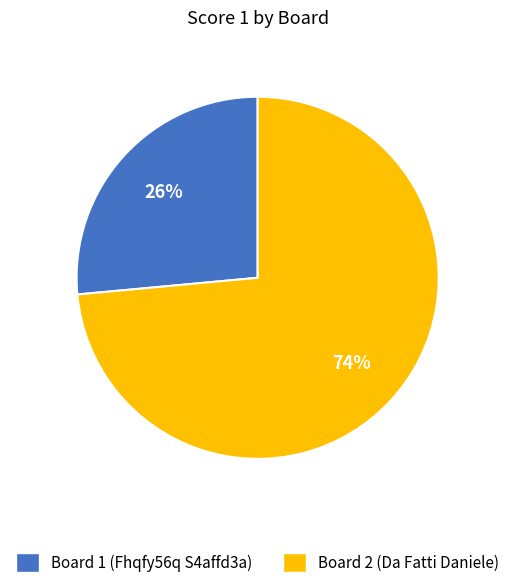

How many slices are in this pie chart?

2